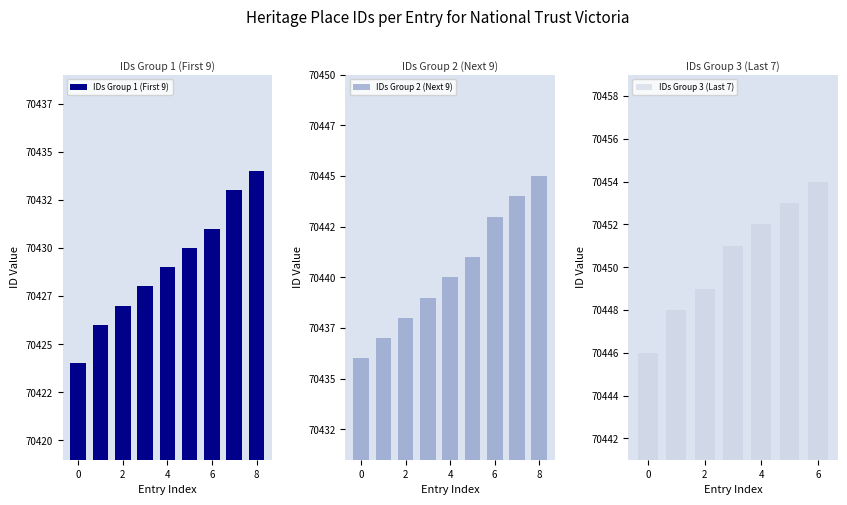

Which category has the highest value in the IDs Group 3 (Last 7) series?

6